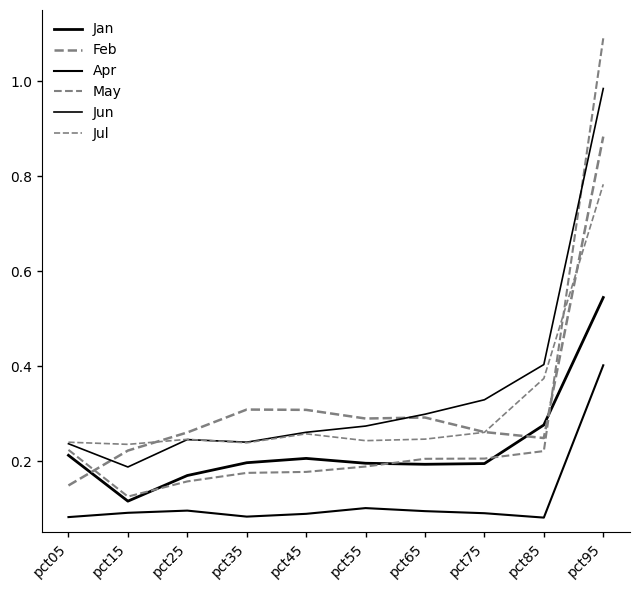

How many lines are shown in the chart?

6